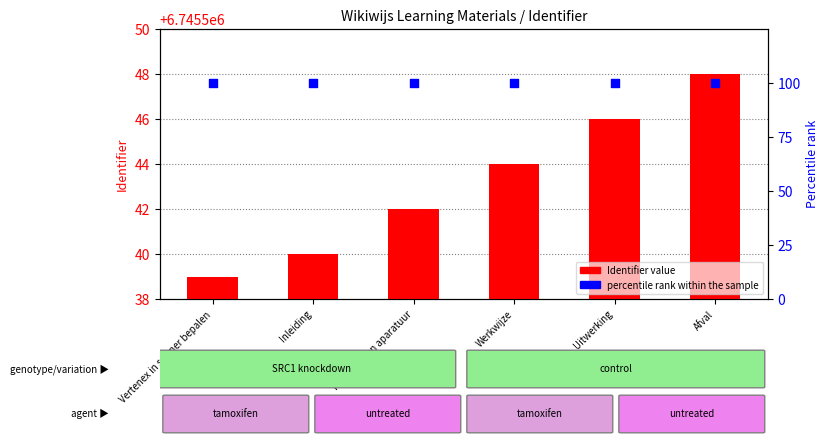

Which series has the largest total across all categories?

Identifier value